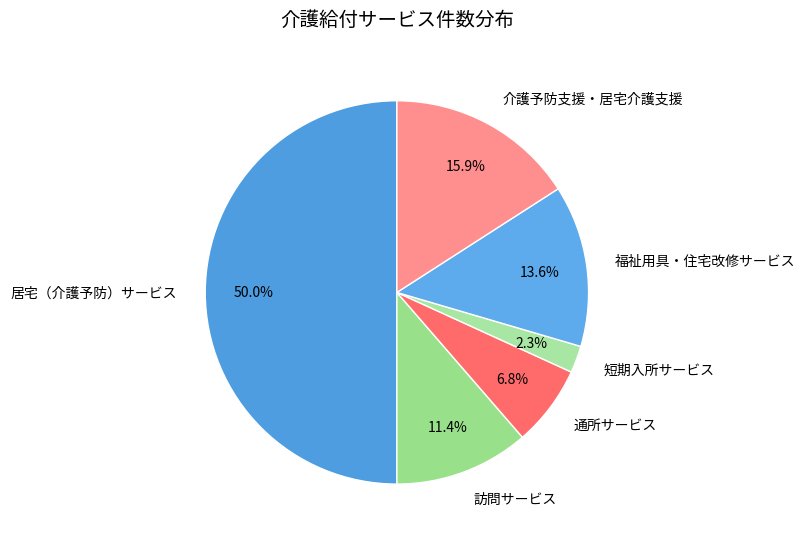

Combined, what portion of the pie is 居宅（介護予防）サービス and 通所サービス?

56.8%